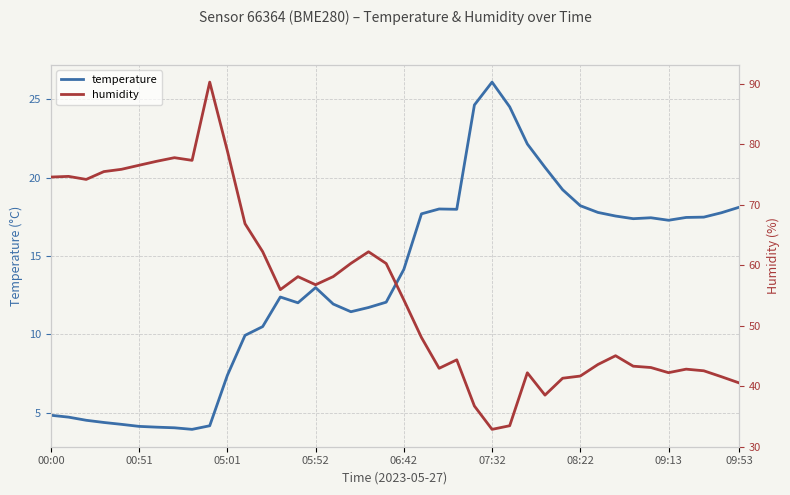

Where is temperature nearest to the value 15?

06:42